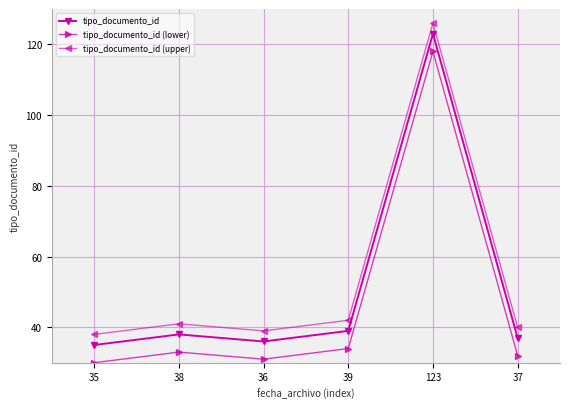

At which label is tipo_documento_id (upper) closest to 82?

39